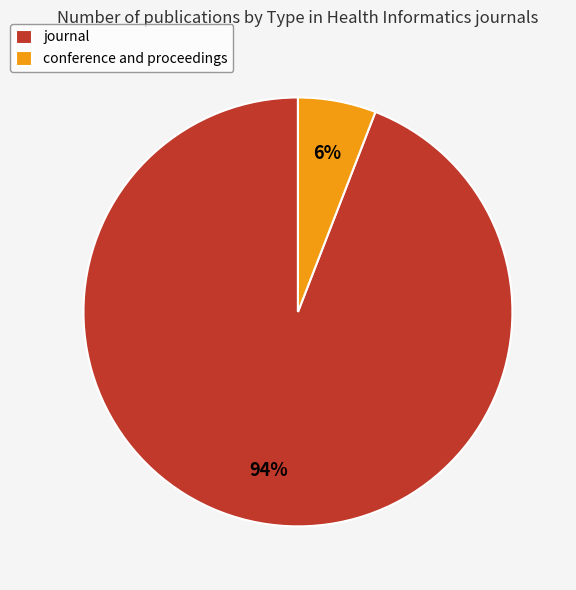

How many slices are in this pie chart?

2